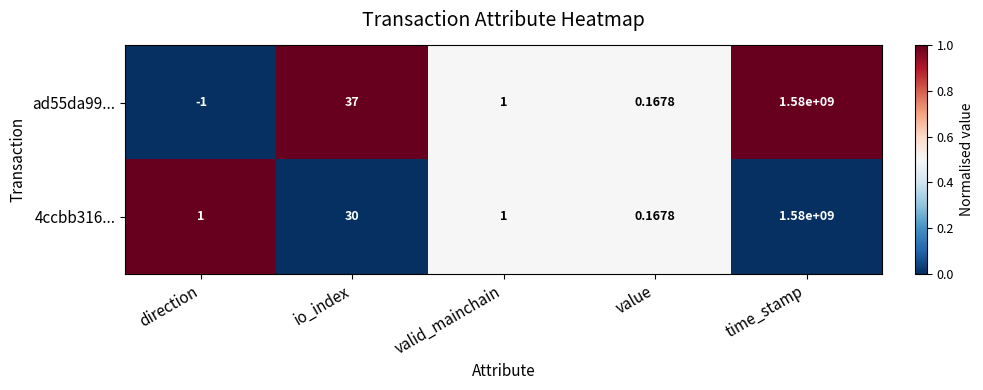

How many positive values does the ad55da99... series have?

4